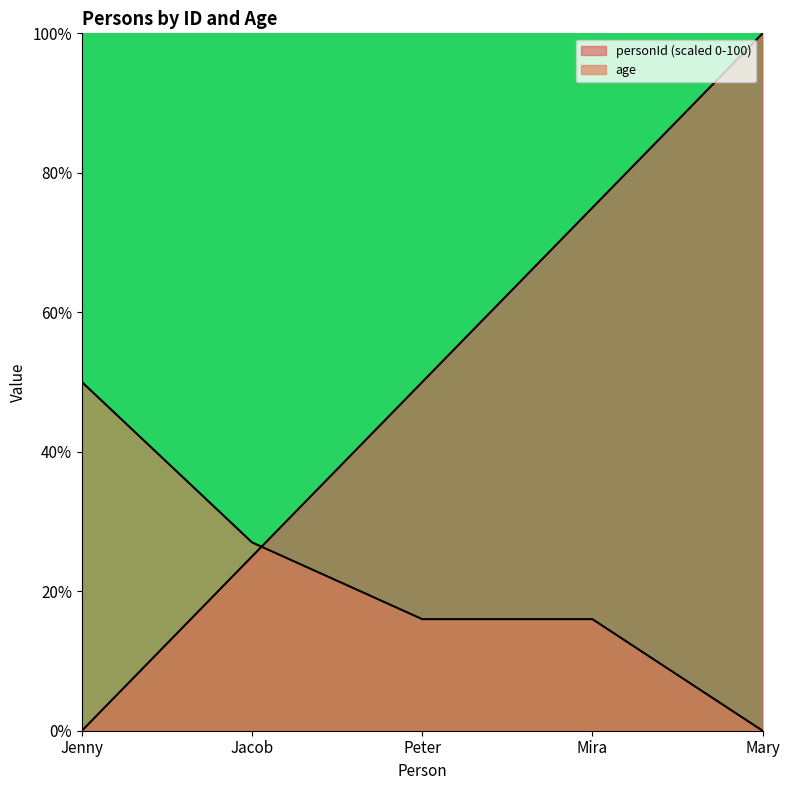

True or false: age has more than 1 points higher than both neighbors.

False